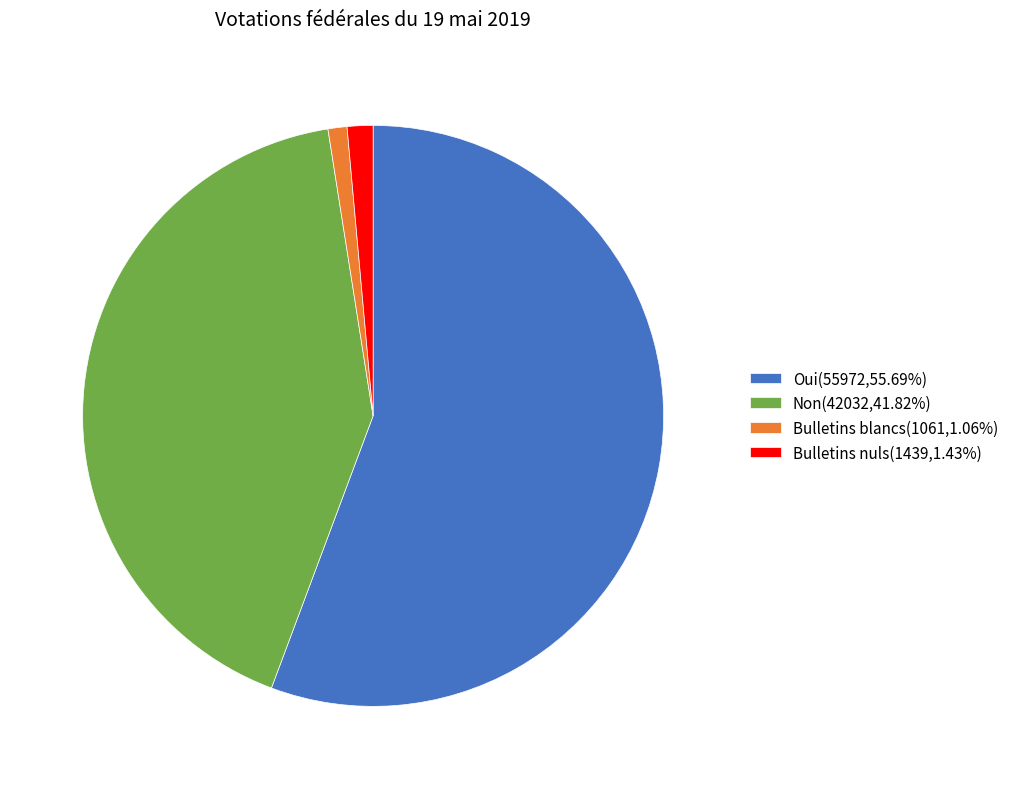

What is the ratio of the value at Oui(55972,55.69%) to the value at Non(42032,41.82%)?

1.3